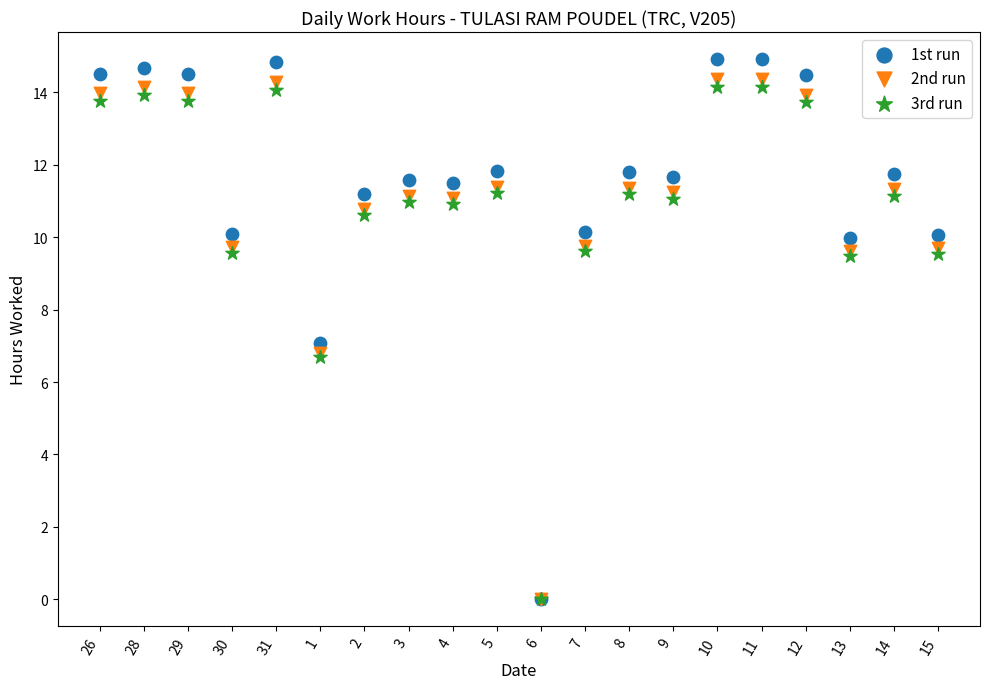

Which series has the widest spread of Y values?

1st run